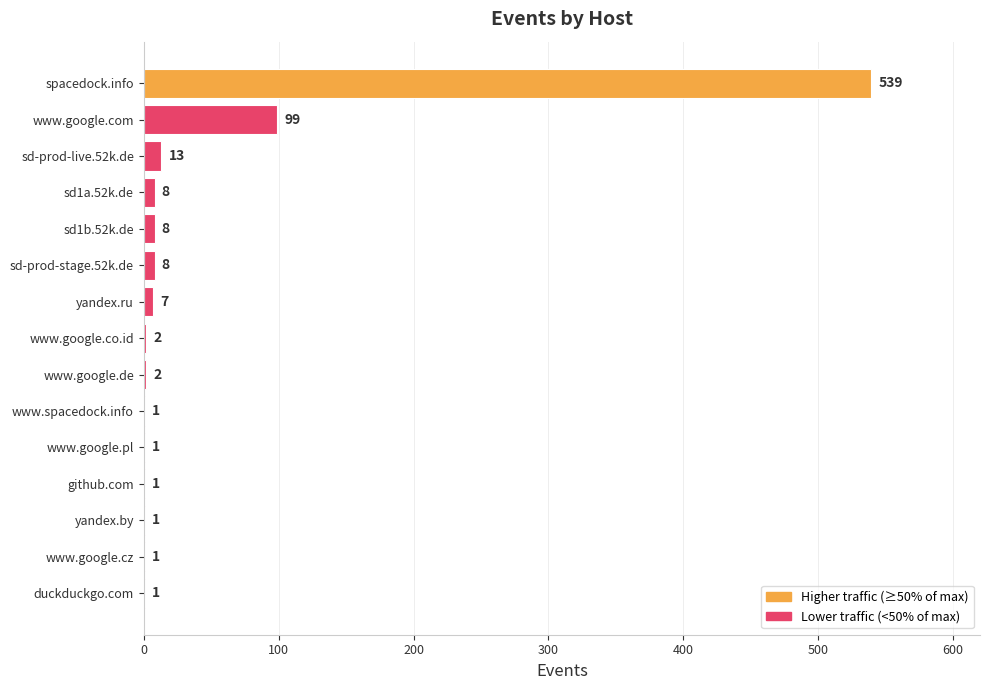

Reading top to bottom, extract all data points from this chart.

spacedock.info=539	www.google.com=99	sd-prod-live.52k.de=13	sd1a.52k.de=8	sd1b.52k.de=8	sd-prod-stage.52k.de=8	yandex.ru=7	www.google.co.id=2	www.google.de=2	www.spacedock.info=1	www.google.pl=1	github.com=1	yandex.by=1	www.google.cz=1	duckduckgo.com=1